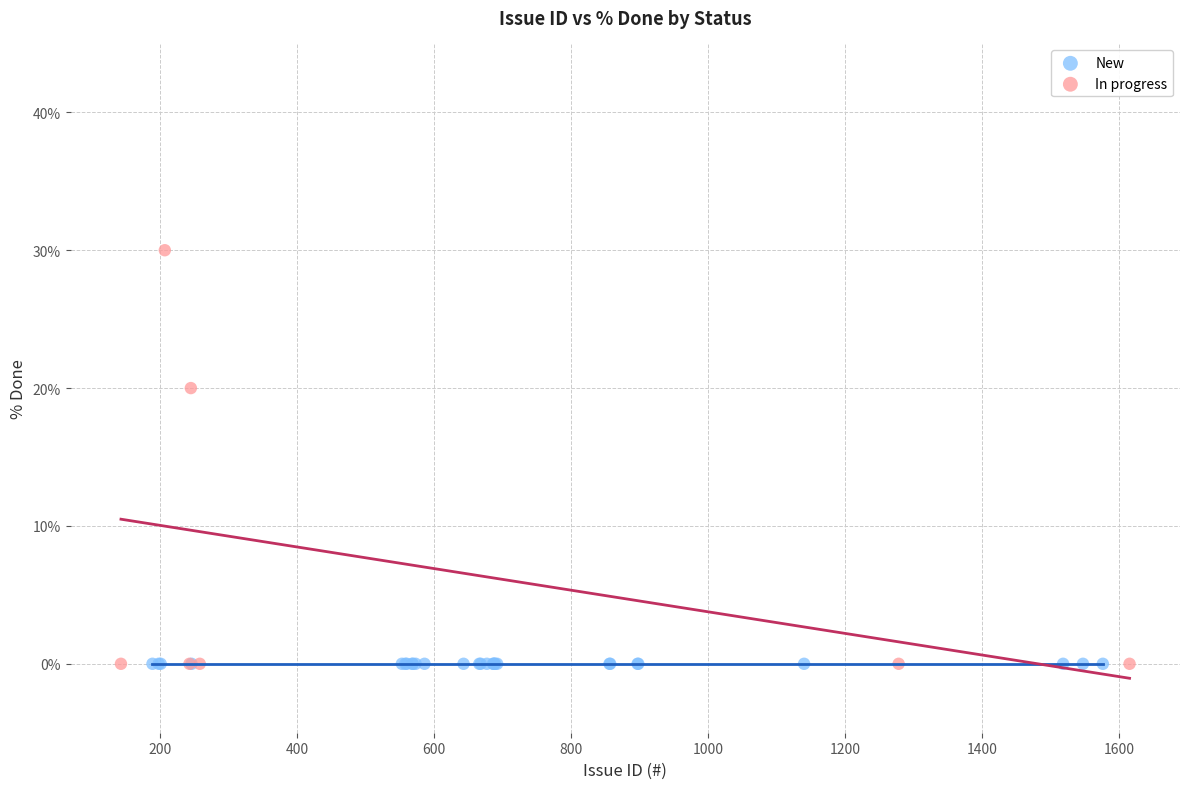

Which series contains the highest Y value?

In progress